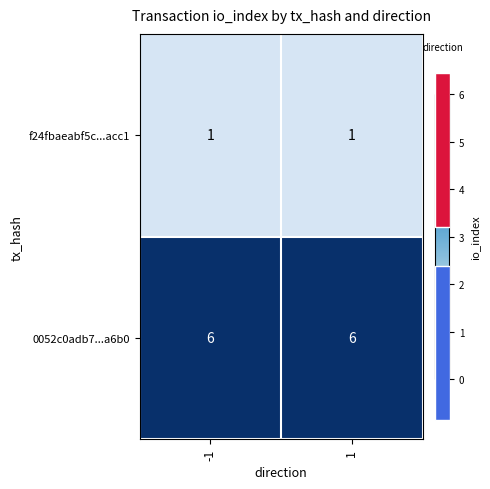

True or false: f24fbaeabf5c...acc1 has a value of 1 at -1.

True